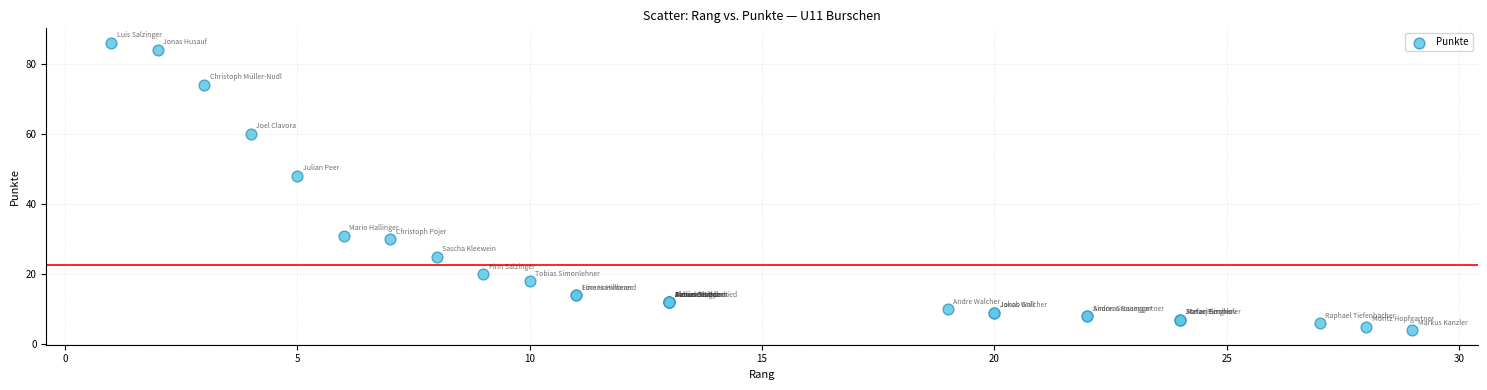

What Y value in the scatter plot is closest to 45?

48